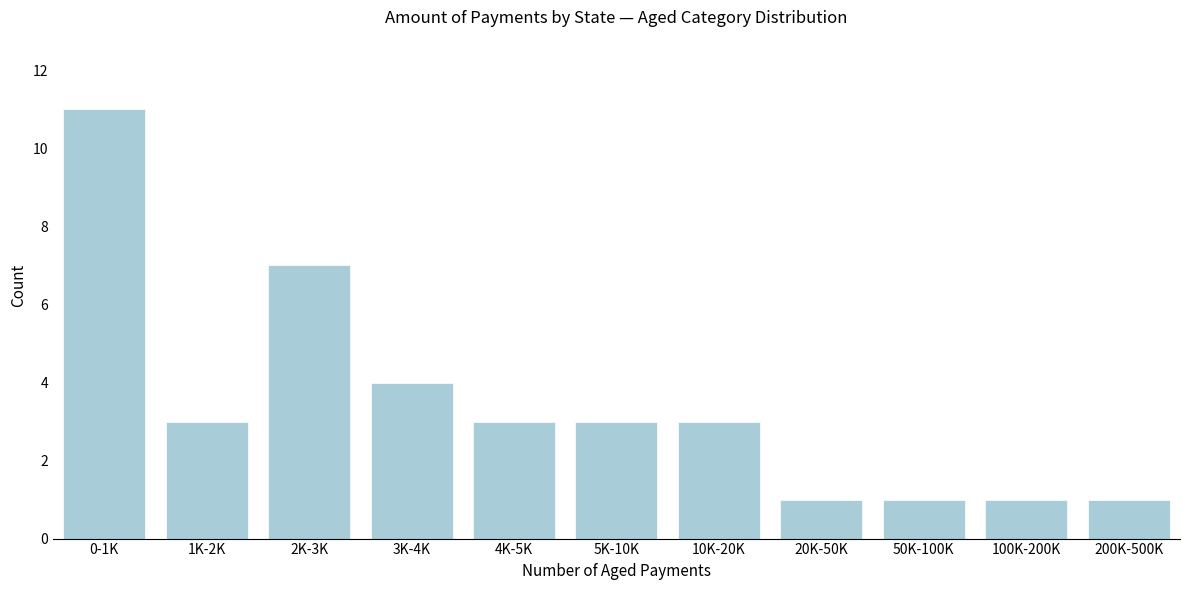

Reading left to right, transcribe all the data shown in this chart.

11	3	7	4	3	3	3	1	1	1	1